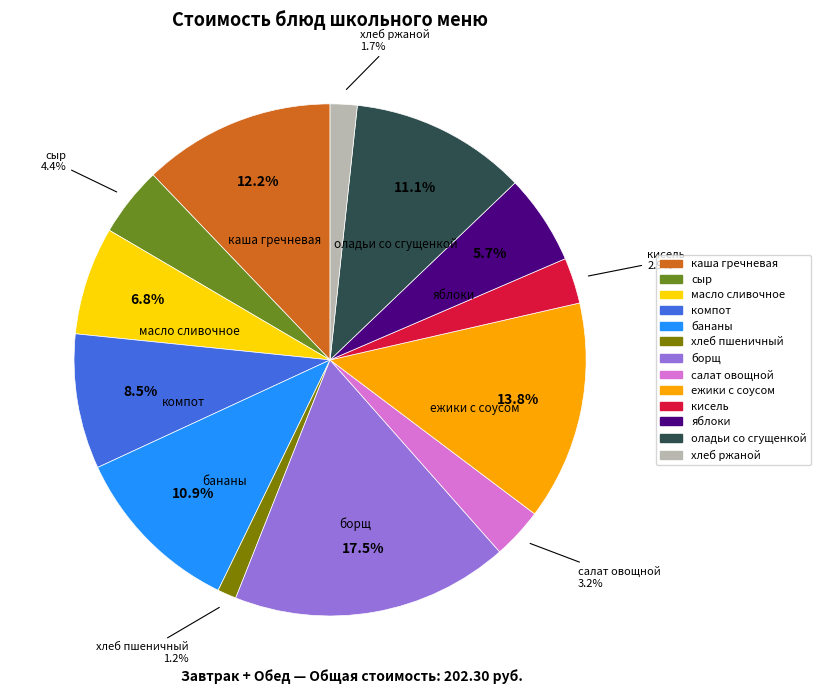

Is there any slice that represents more than half of the pie?

No